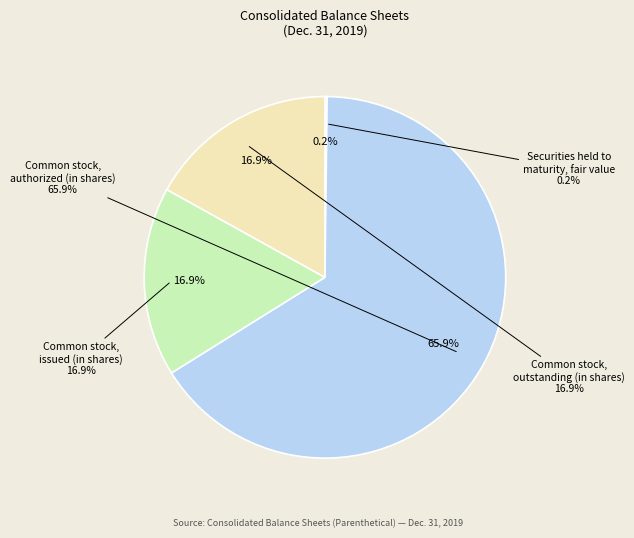

How many segments does this pie chart have?

4